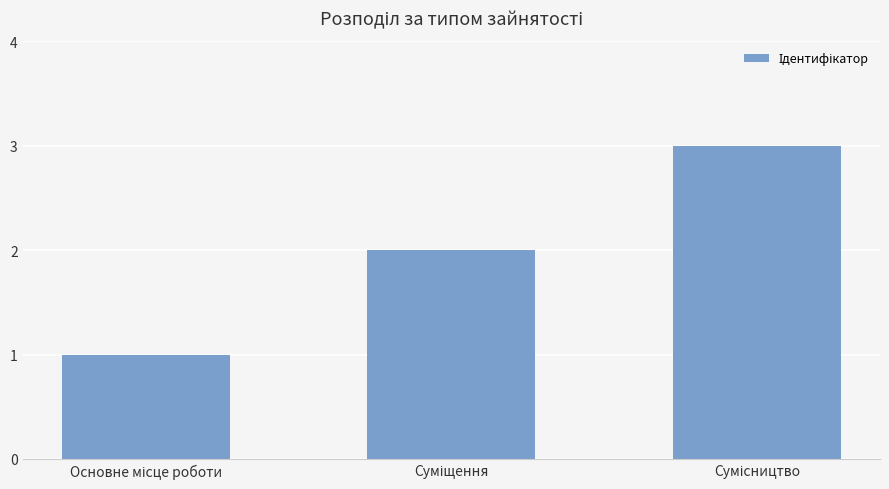

What is the greatest value displayed?

3